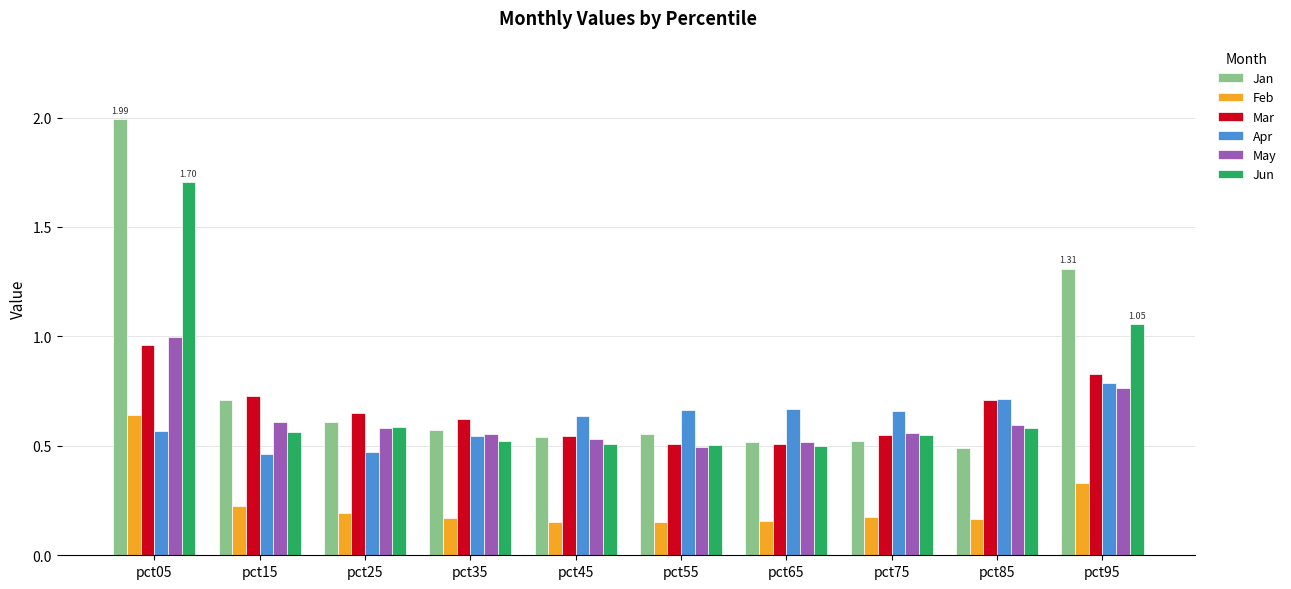

Which series has the widest spread of values?

Jan